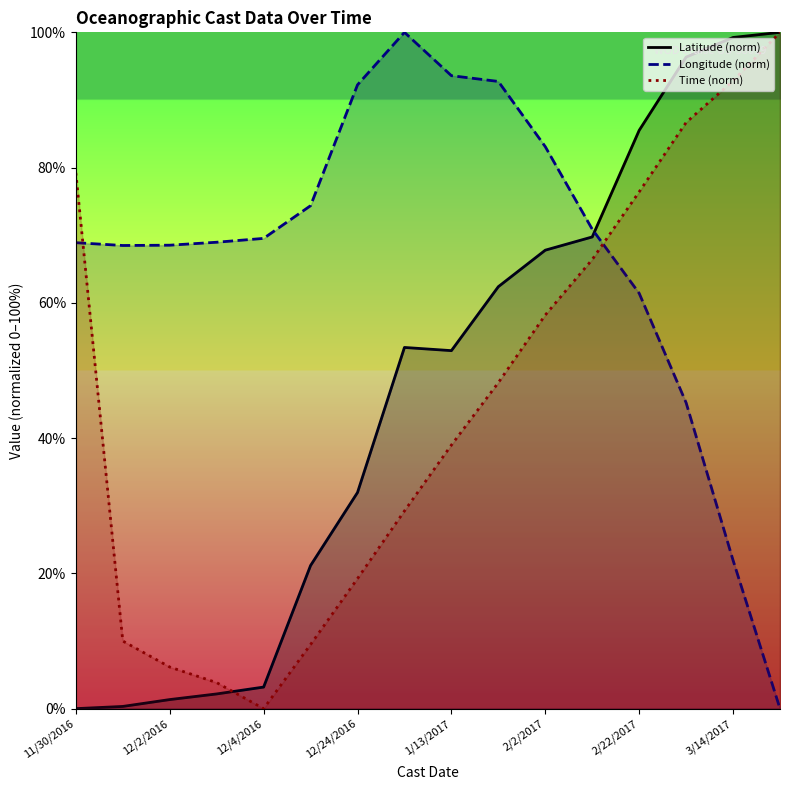

What is the total value across all series at 1/13/2017?

185.5